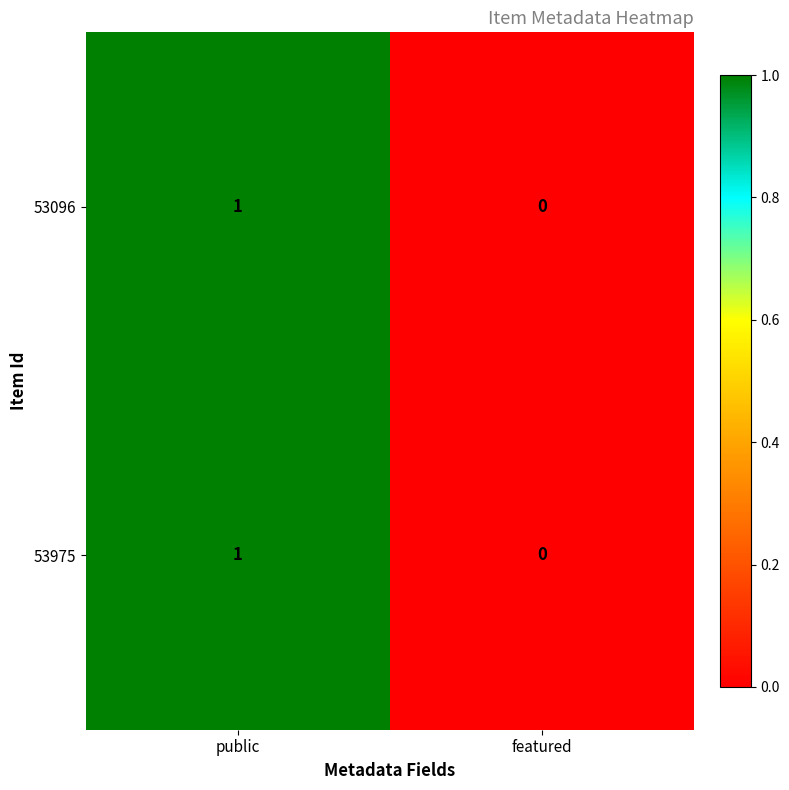

Reading left to right, transcribe all the data shown in this chart.

53096: public=1	featured=0
53975: public=1	featured=0